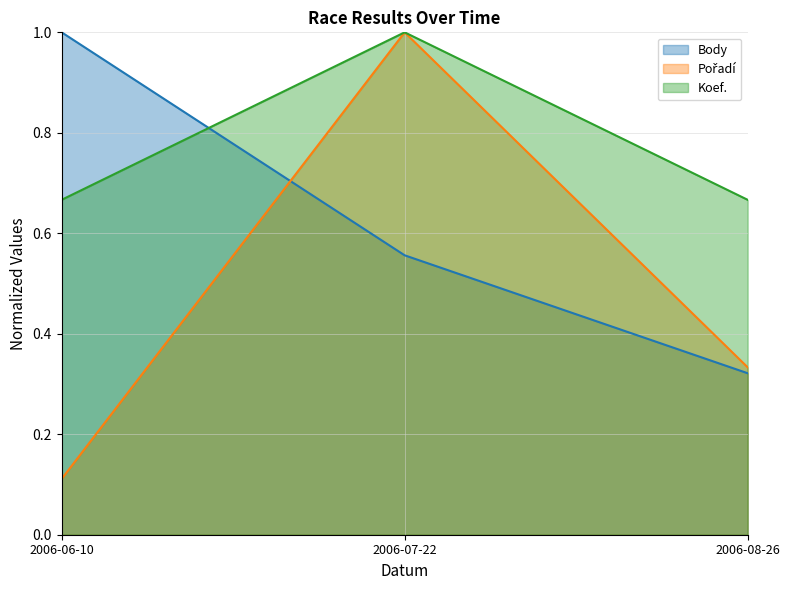

What are all the series names shown in the legend?

Body, Pořadí, Koef.